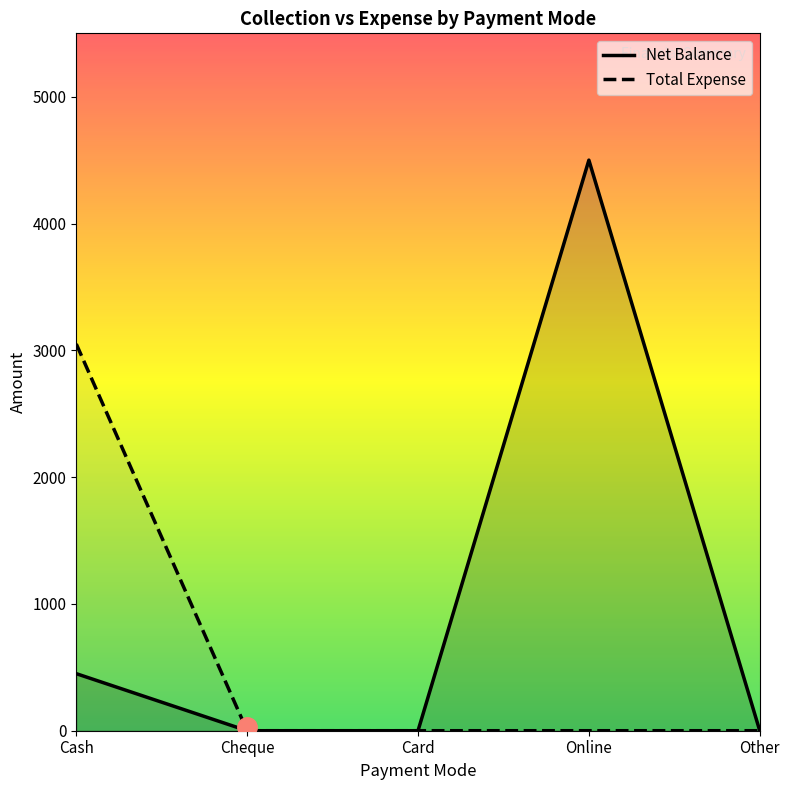

True or false: Net Balance and Total Expense cross at least once.

False